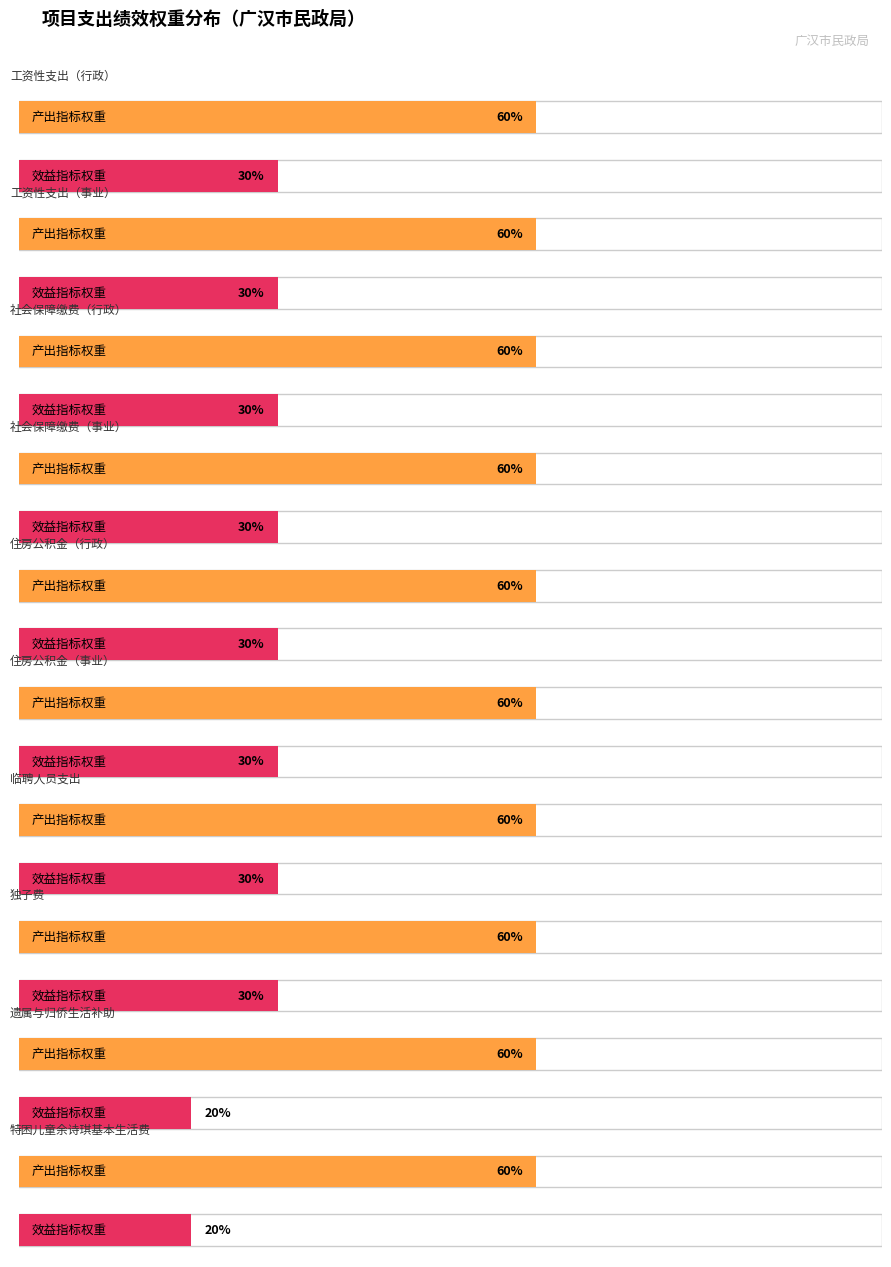

List the labels in order of 效益指标 value, largest first.

工资性支出（行政）, 工资性支出（事业）, 社会保障缴费（行政）, 社会保障缴费（事业）, 住房公积金（行政）, 住房公积金（事业）, 临聘人员支出, 独子费, 遗属与归侨生活补助, 特困儿童余诗琪基本生活费